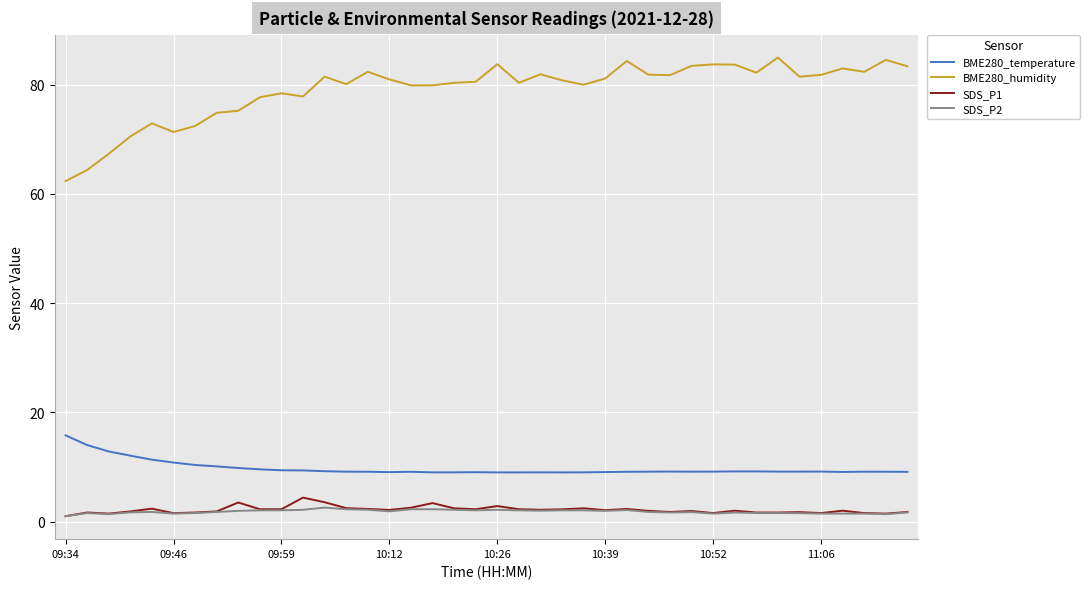

Which series has the widest spread of values?

BME280_humidity